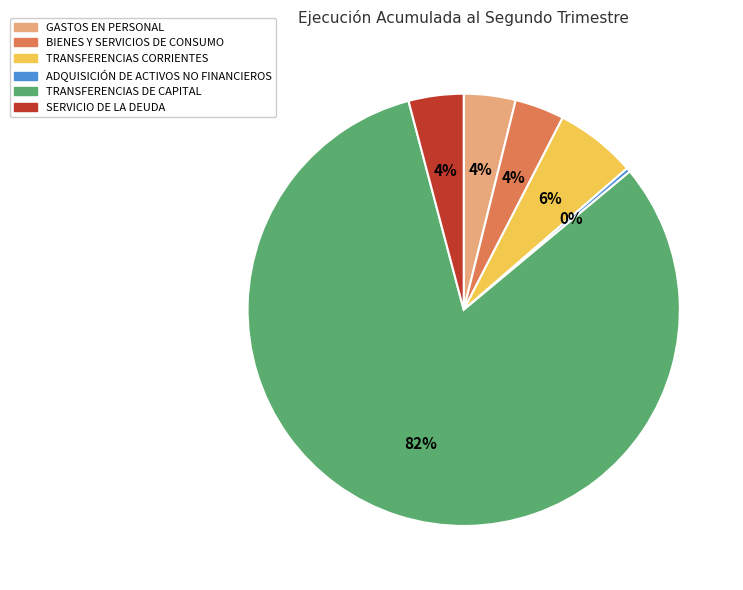

Is there a majority slice in this chart?

Yes